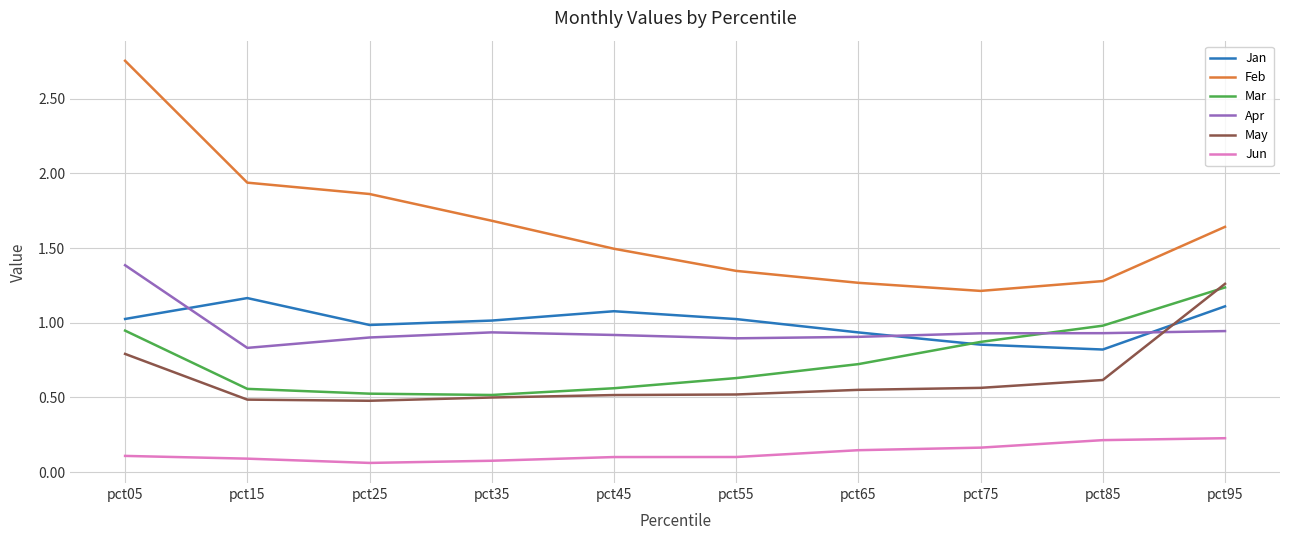

Is the value of May at pct15 greater than the value of Feb at pct65?

No